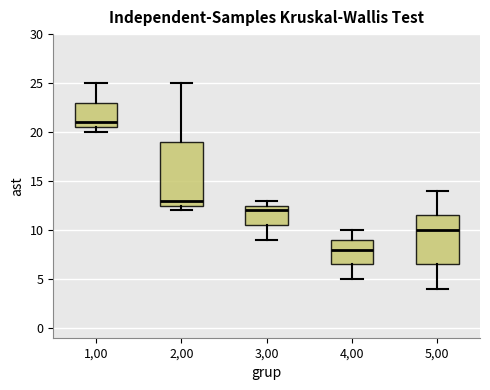

Where does the lower whisker of the box at x = 3,00 end on the y-axis? The values are not printed on the chart, so give them approximately, as read against the axis.

9.0